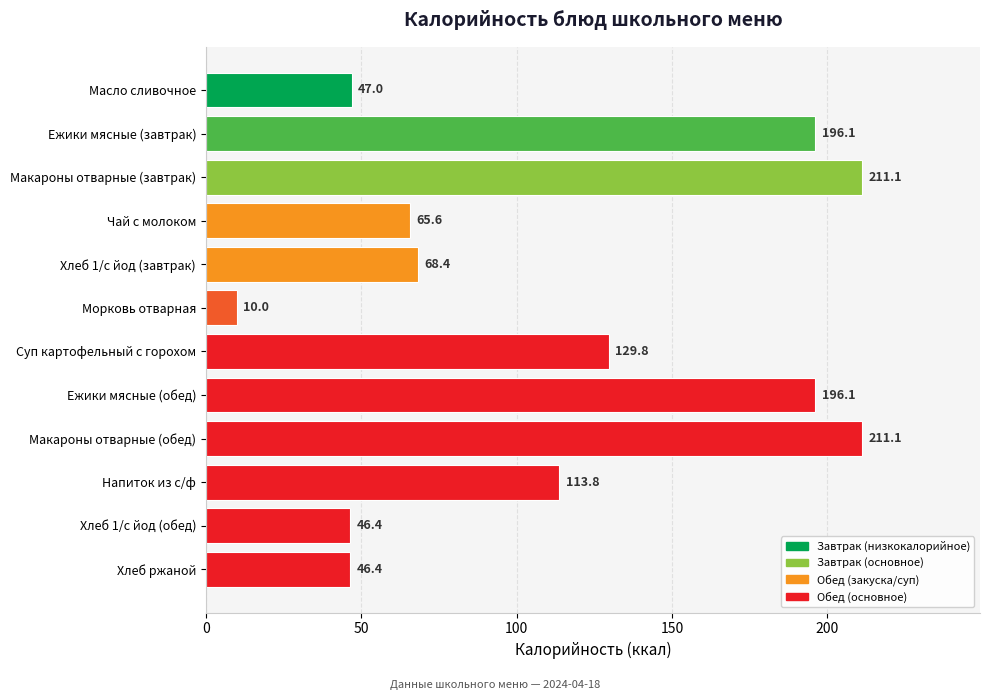

What is the label of the 4th bar from the top?

Чай с молоком